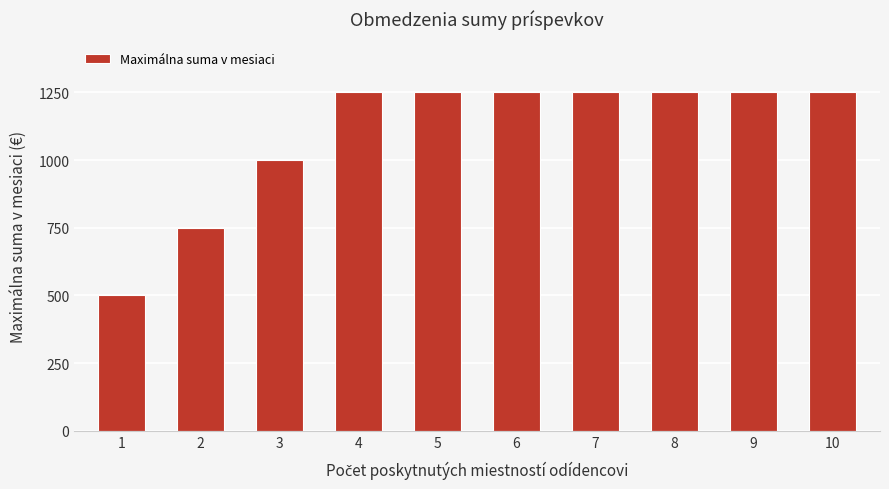

What is the sum of all values?

11000